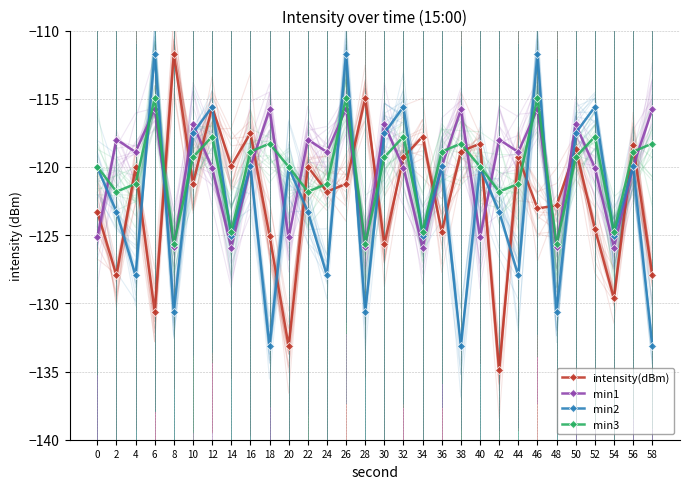

True or false: min3 and min1 intersect in this chart.

True